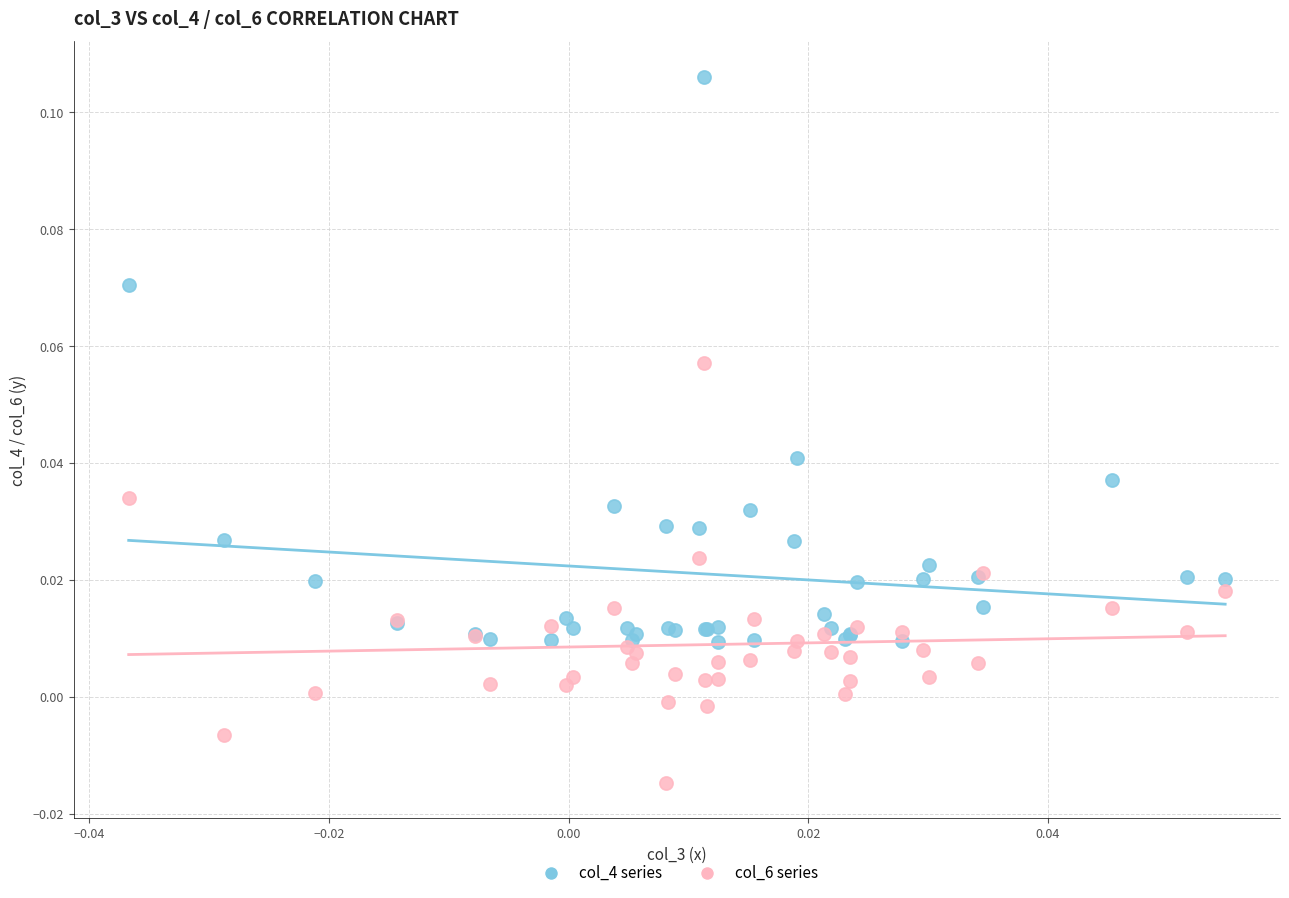

Which series contains the lowest Y value?

col_6 series